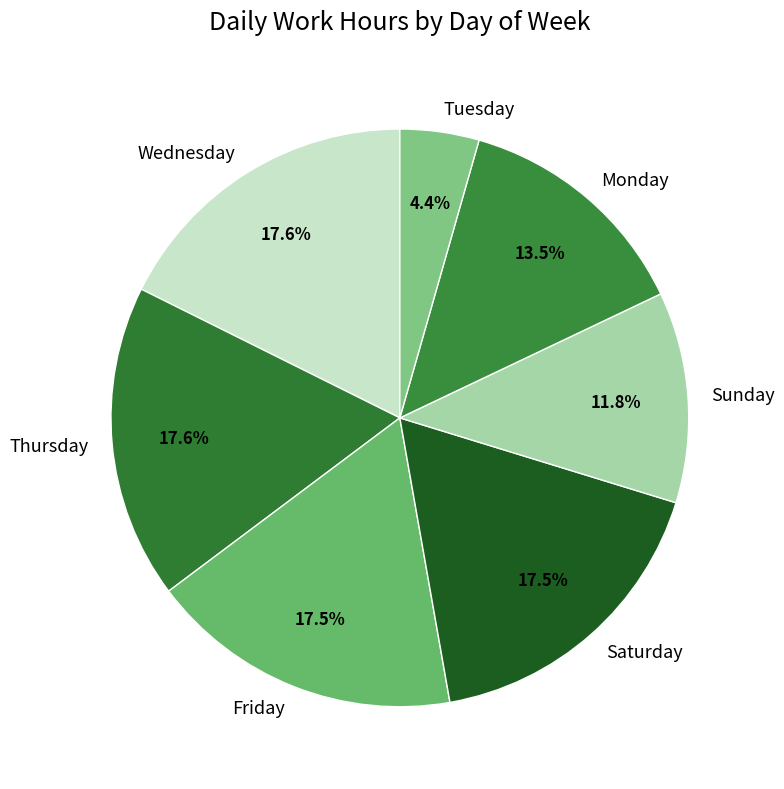

Which category has the smallest portion of the pie?

Tuesday